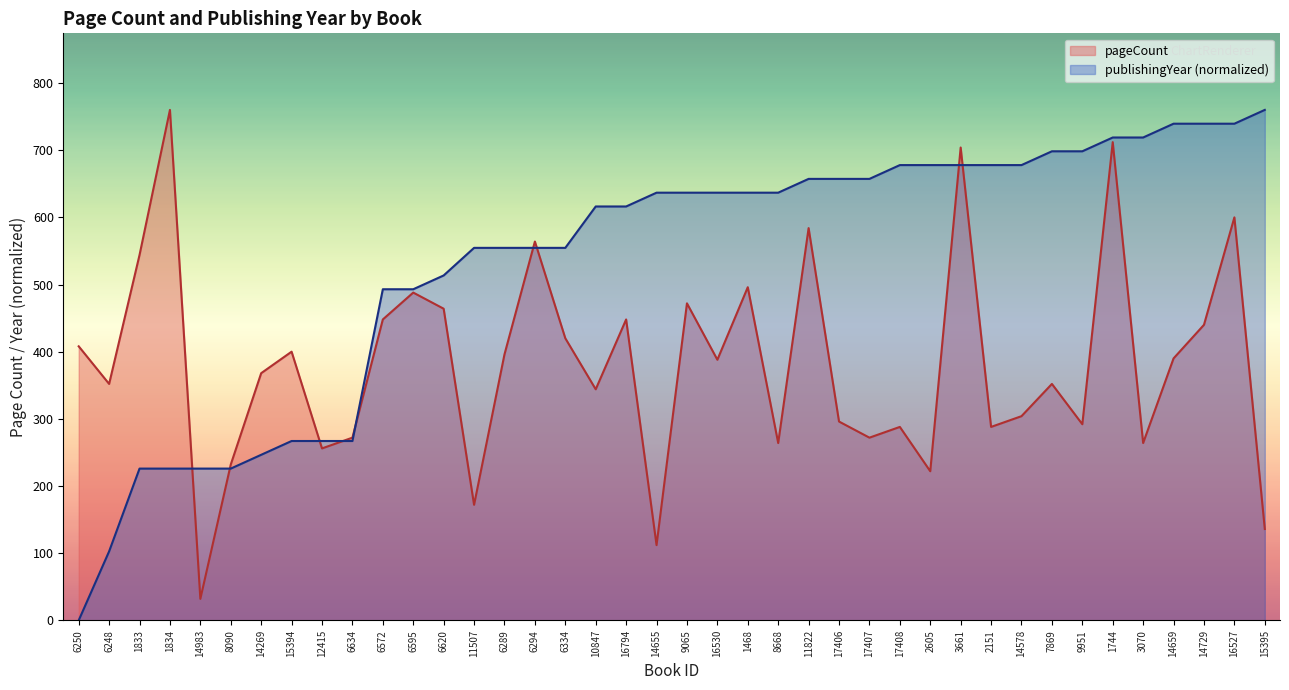

Count the number of data series in this chart.

2